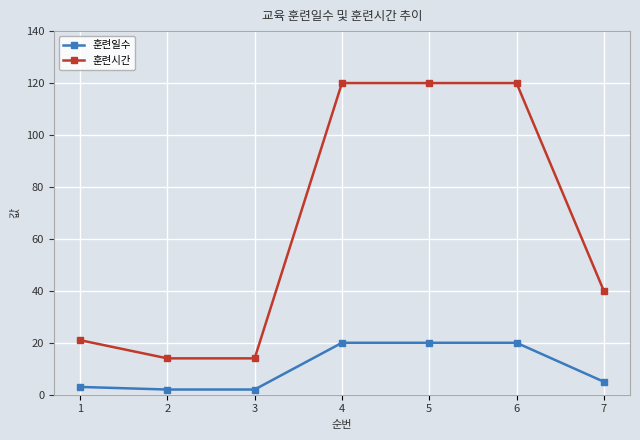

Is the value of 훈련일수 at 2 greater than the value of 훈련시간 at 2?

No